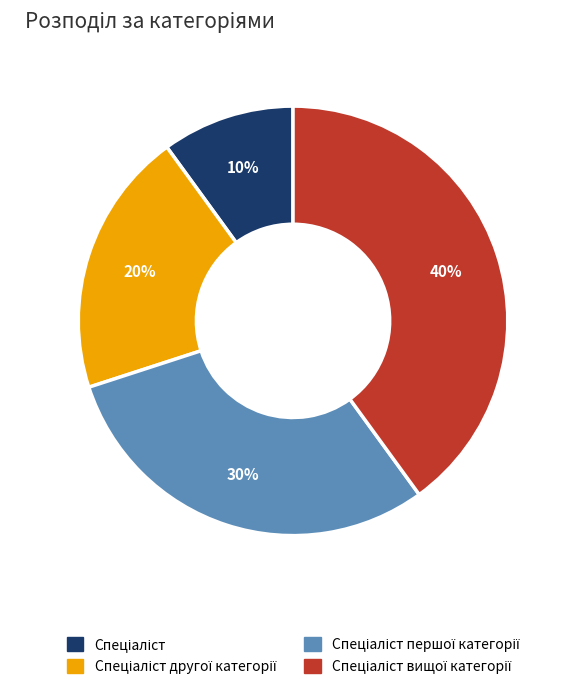

To the nearest percent, what is the average slice percentage?

25%